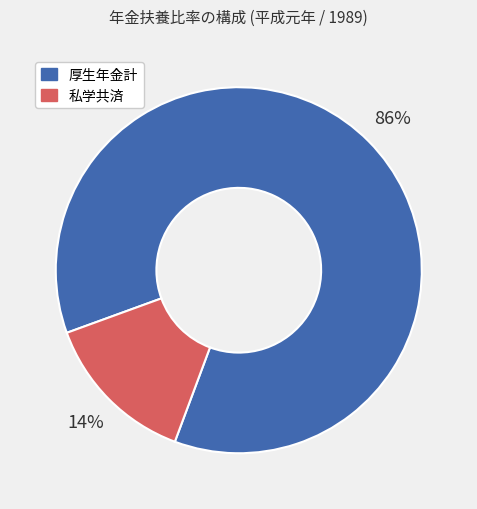

Do 私学共済 and 厚生年金計 together represent more than half of the pie?

Yes